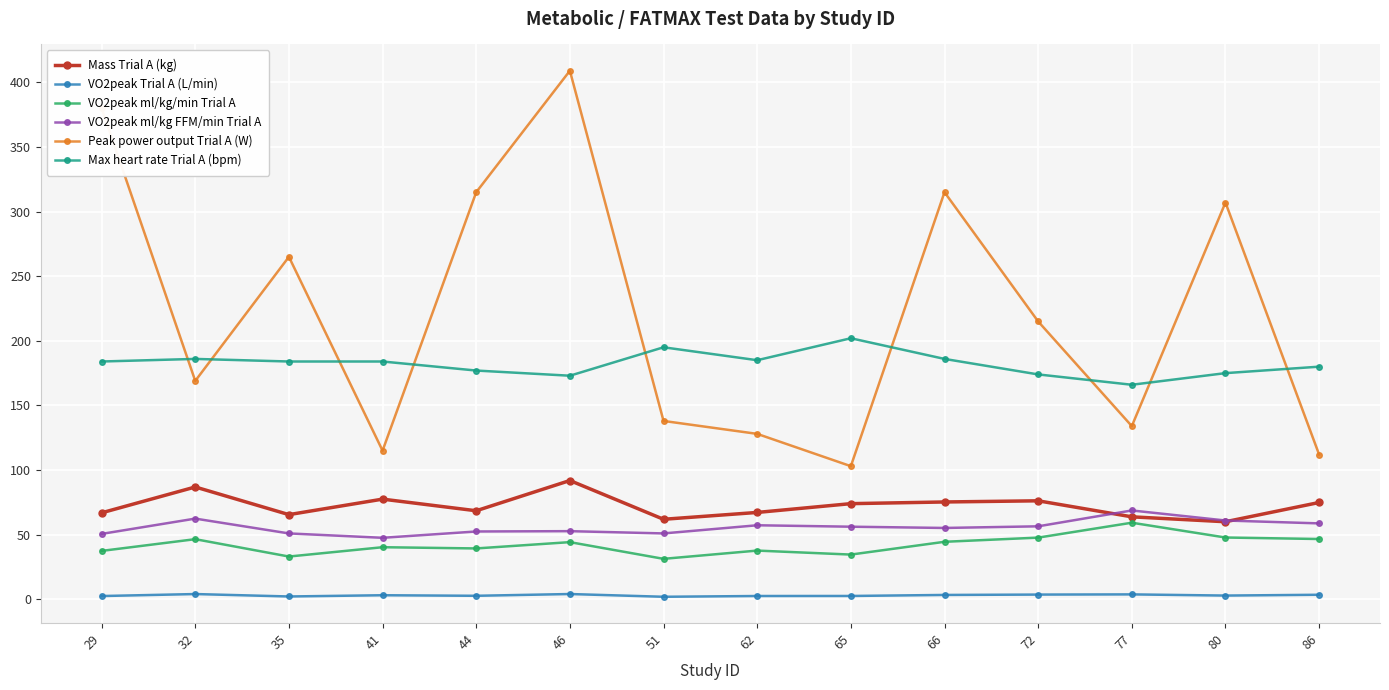

True or false: VO2peak Trial A (L/min) and Peak power output Trial A (W) intersect in this chart.

False